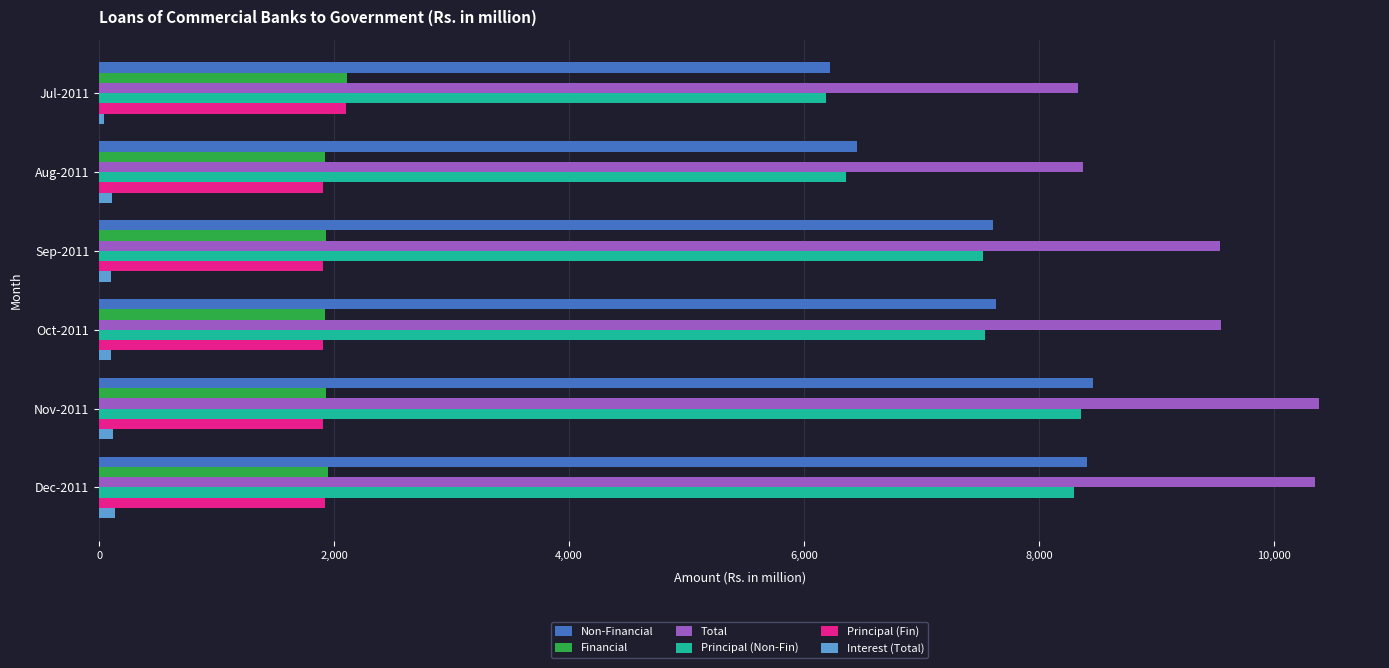

What is the difference between the maximum and second lowest values in the Non-Financial series?

2002.1